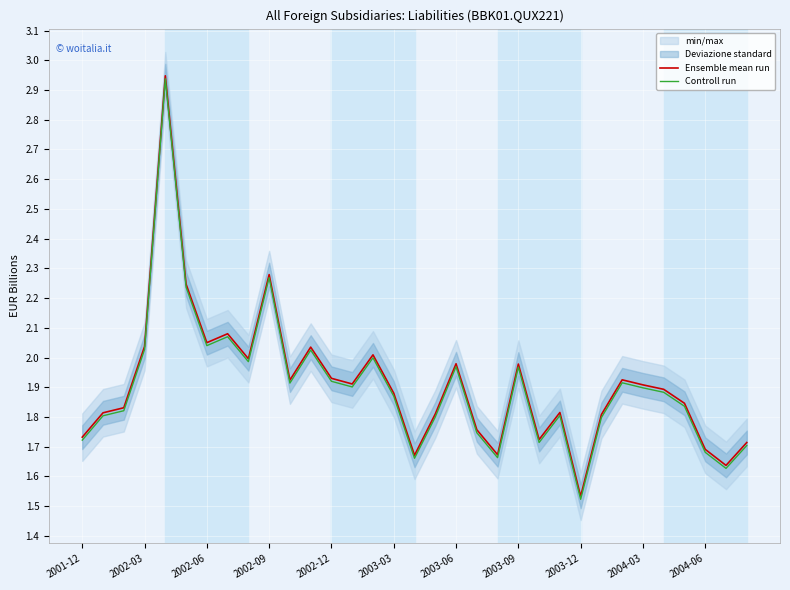

Rank the series by their average value, from lowest to highest.

Controll run, Ensemble mean run